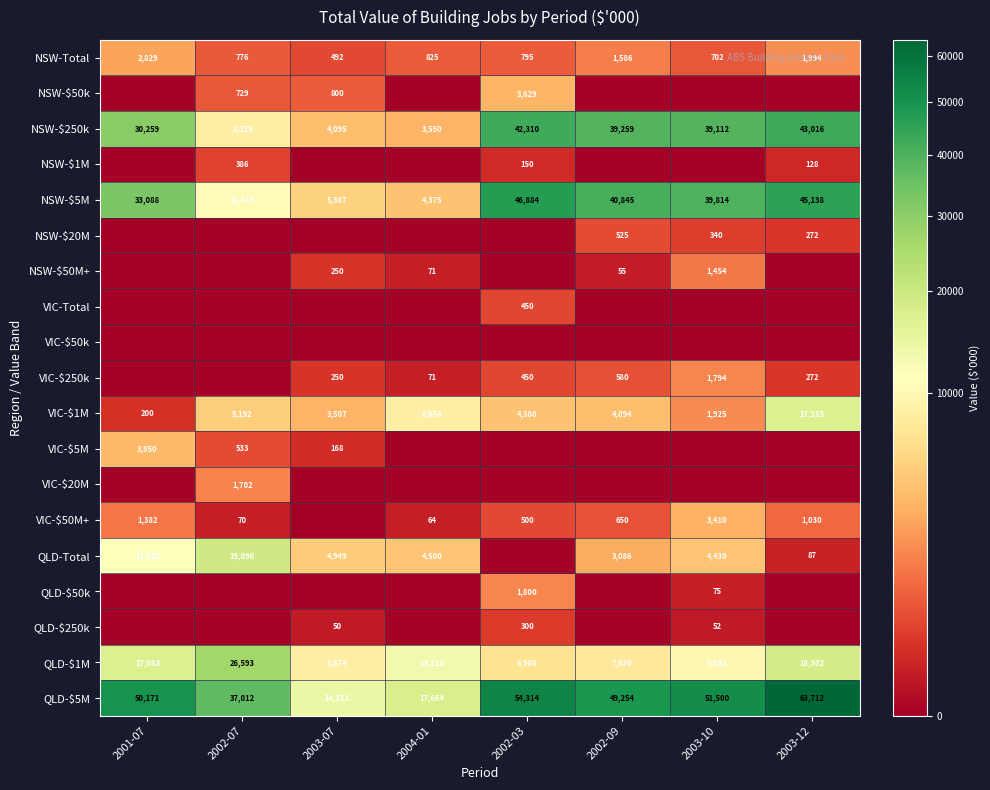

At which label does QLD-$1M reach its minimum?

2002-03